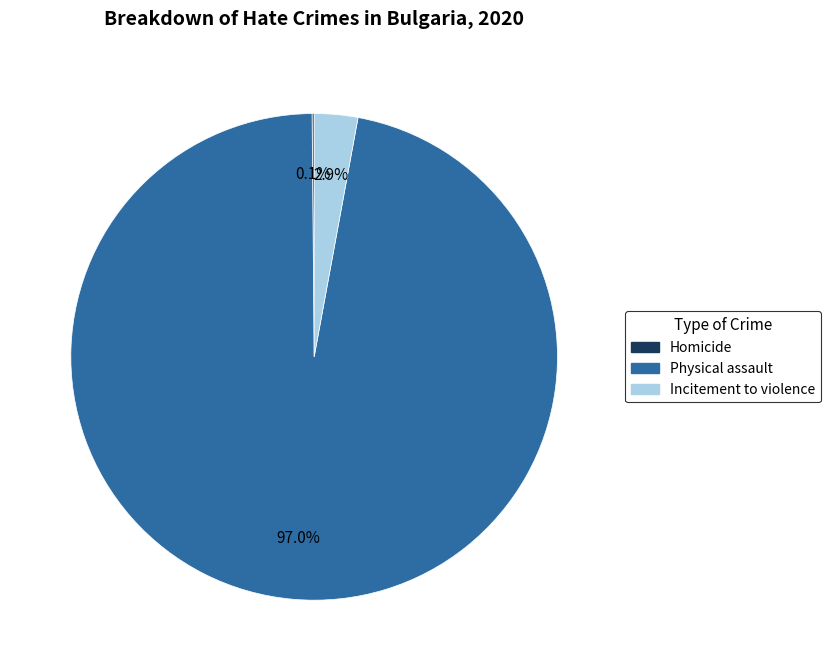

True or false: Incitement to violence accounts for 12% of the total.

False